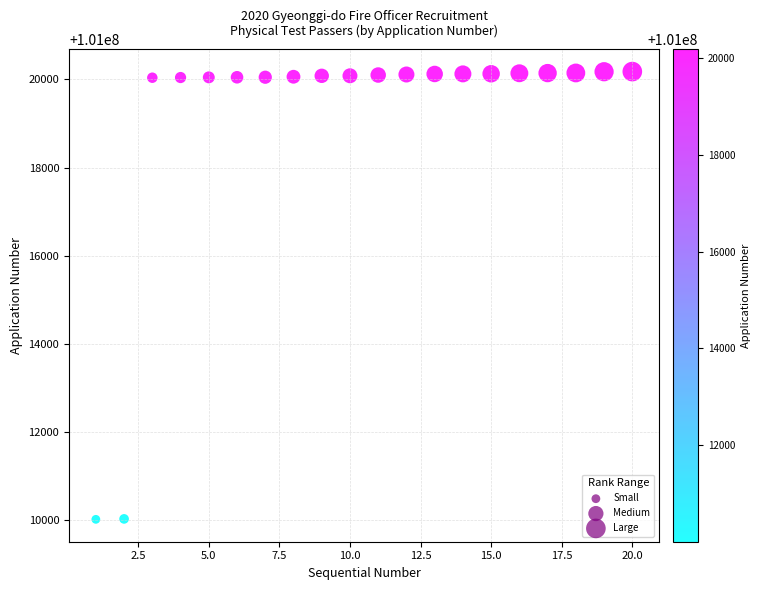

What is the range of Y values (max minus min)?

10172